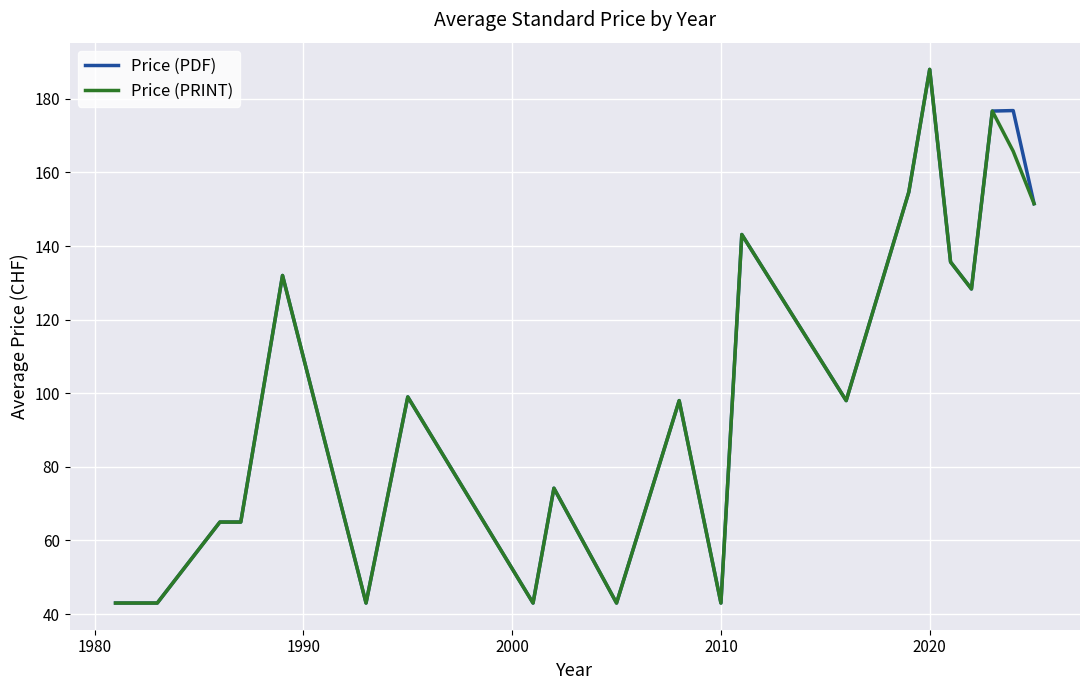

What is the maximum value shown in the chart?

188.0